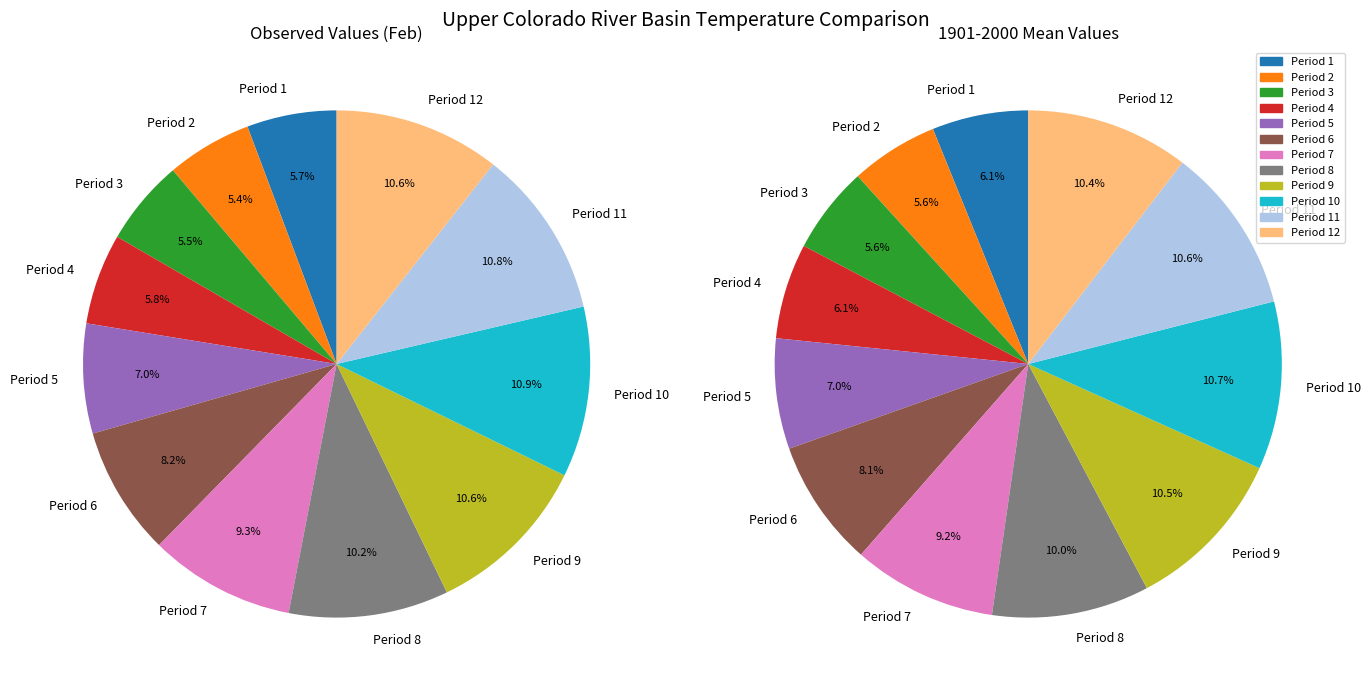

To the nearest percent, what percentage of the pie is Period 12?

11%